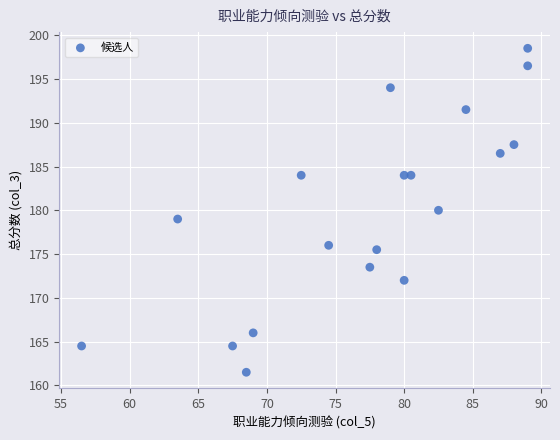

What is the range of X values (max minus min)?

32.5